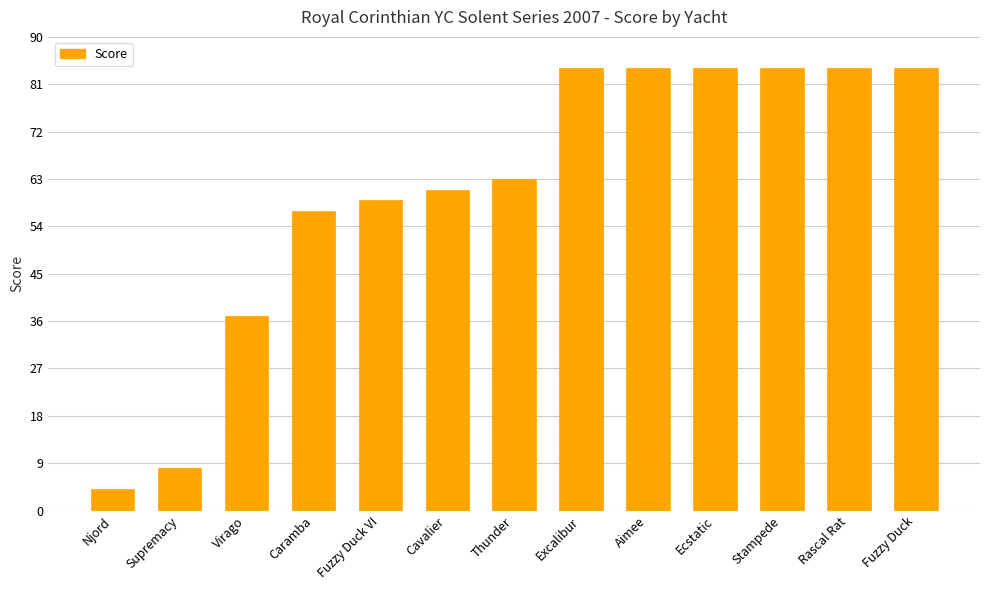

Reading left to right, extract all data points from this chart.

Njord=4	Supremacy=8	Virago=37	Caramba=57	Fuzzy Duck VI=59	Cavalier=61	Thunder=63	Excalibur=84	Aimee=84	Ecstatic=84	Stampede=84	Rascal Rat=84	Fuzzy Duck=84